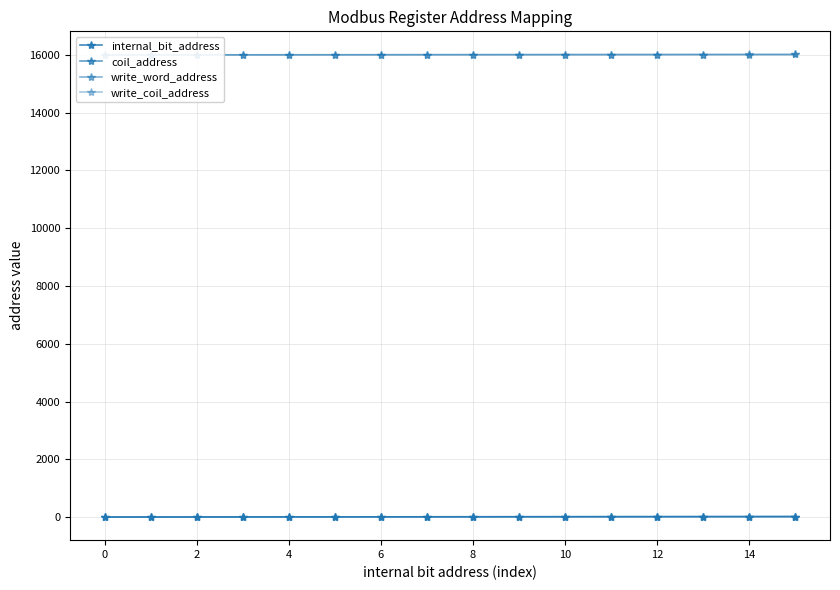

What is the greatest value displayed?

16016